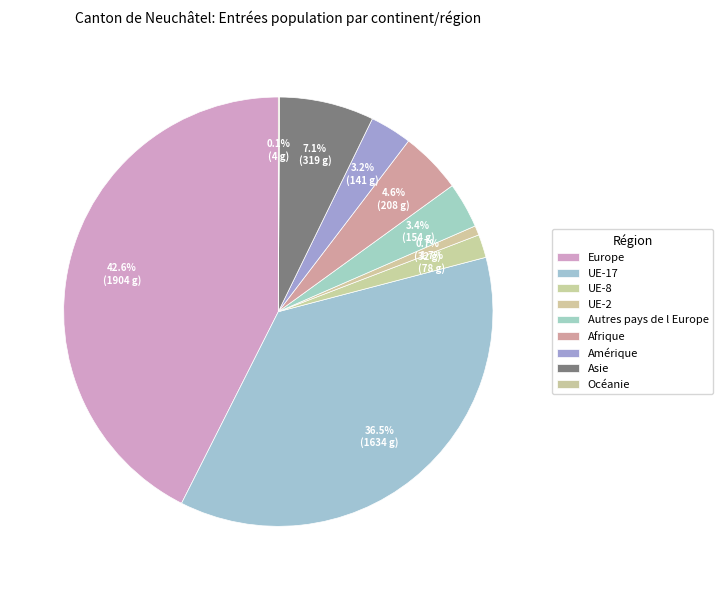

Which category has the smallest portion of the pie?

Océanie